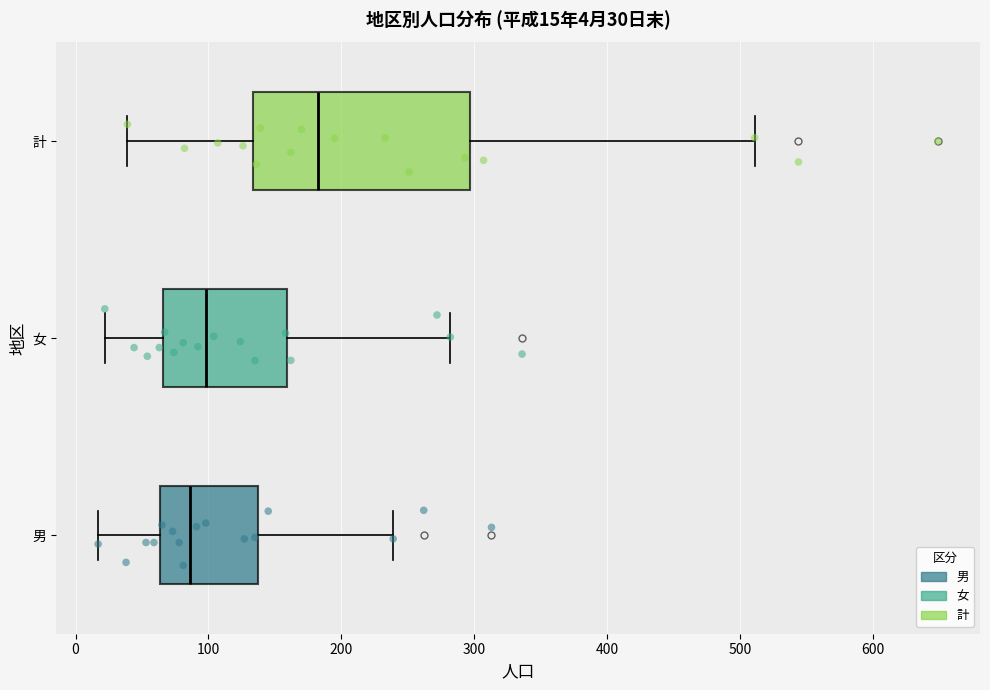

Comparing the boxes themselves (not the whiskers), which one is the widest?

計